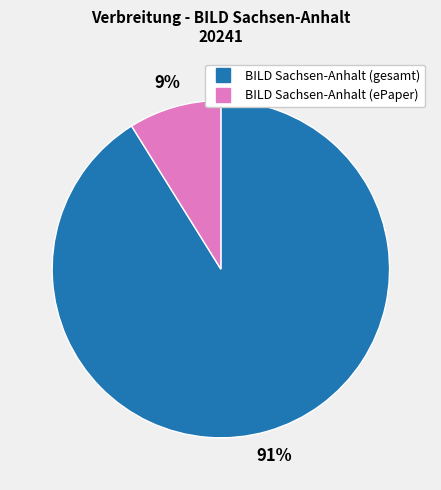

To the nearest percent, what percentage of the pie is BILD Sachsen-Anhalt (gesamt)?

91%